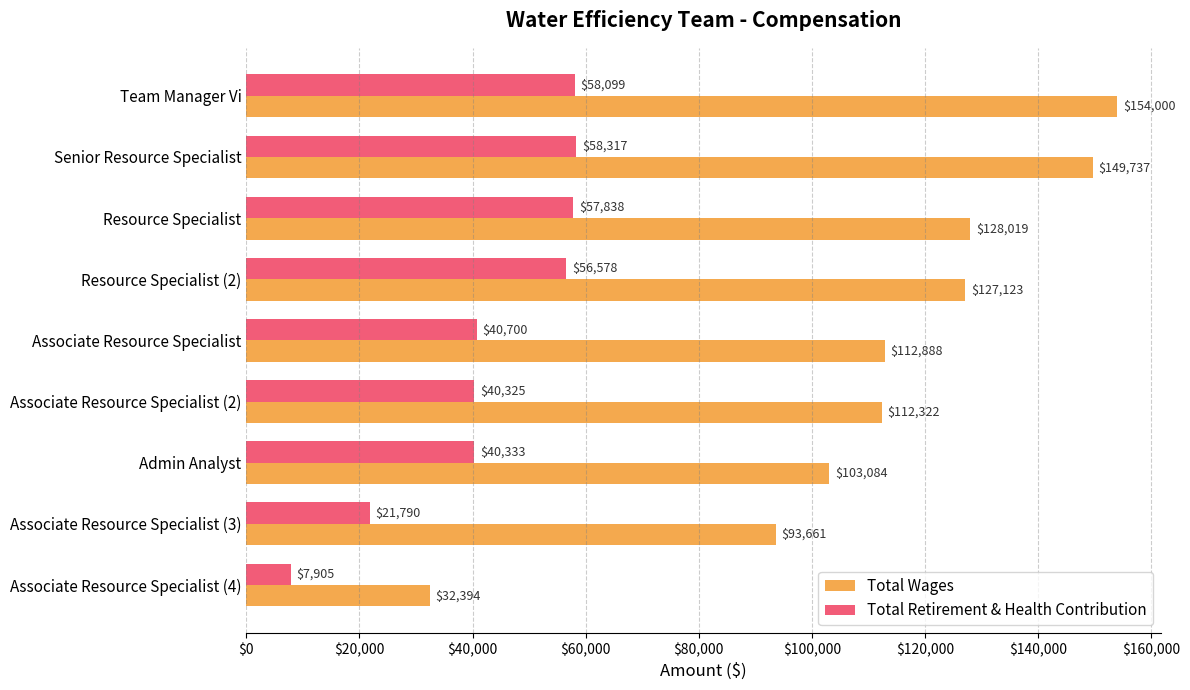

Is it true that Total Retirement & Health Contribution equals 93641 at Resource Specialist?

False